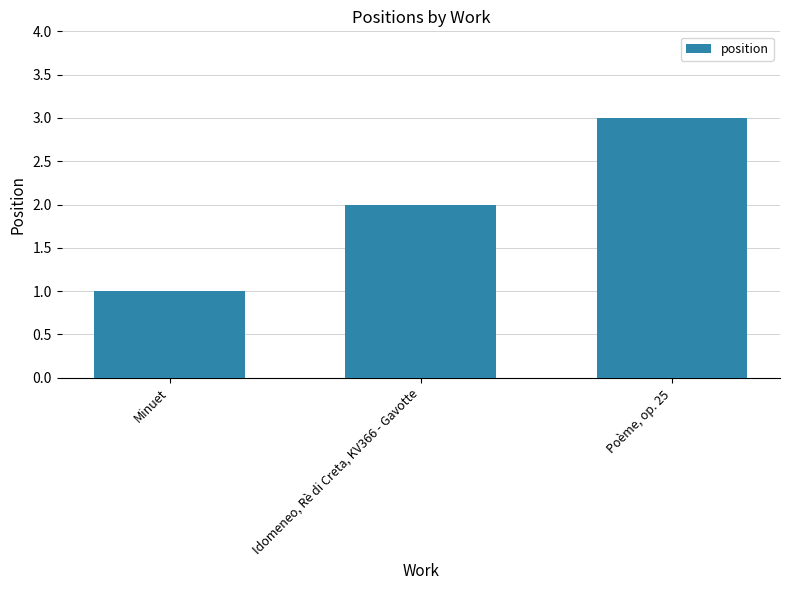

What is the label of the 1st bar from the left?

Minuet